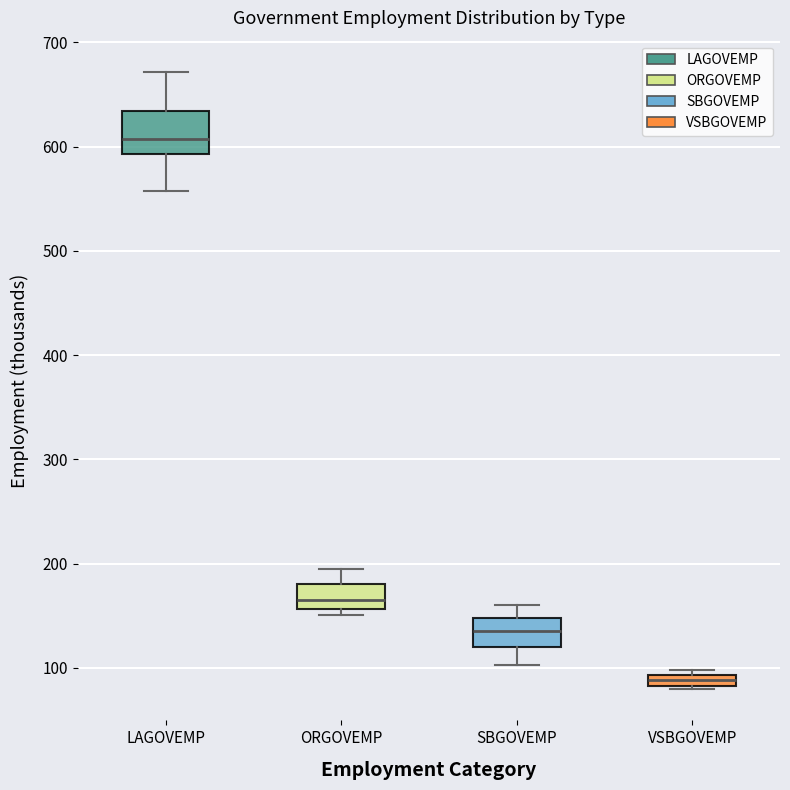

Which box is the tallest, from its lower edge to its upper edge?

LAGOVEMP